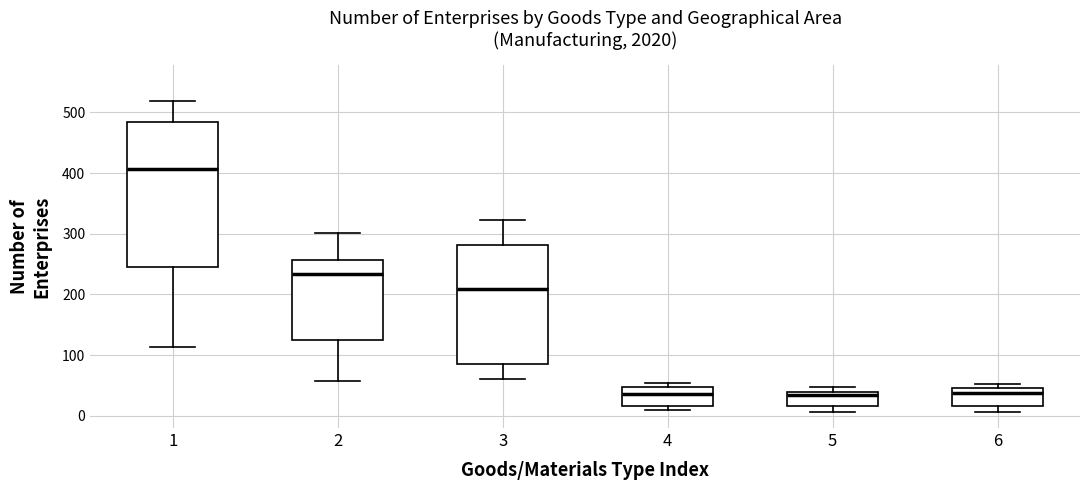

Reading left to right, transcribe this box plot: for each box, give where its median line is, the range the box spans, and where its two whiskers end, as read against the y-axis. The values are not printed on the chart, so give them approximately, as read against the axis.

1: median 410, box 250 to 480, whiskers 110 to 520
2: median 230, box 130 to 260, whiskers 60 to 300
3: median 210, box 90 to 280, whiskers 60 to 320
4: median 40, box 20 to 50, whiskers 10 to 60
5: median 30, box 20 to 40, whiskers 10 to 50
6: median 40, box 20 to 50, whiskers 10 to 50 (just above the box's upper edge)